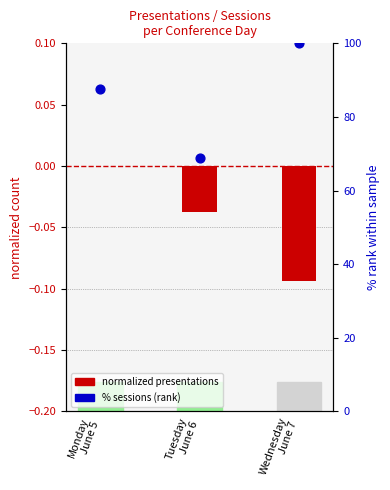

What are all the series names shown in the legend?

normalized presentations, % sessions (rank)